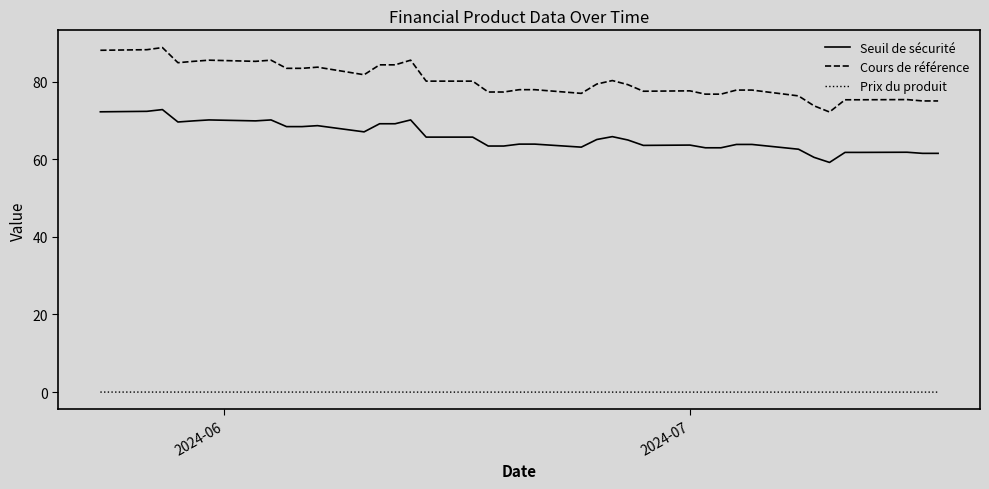

Count the number of categories in the chart.

39